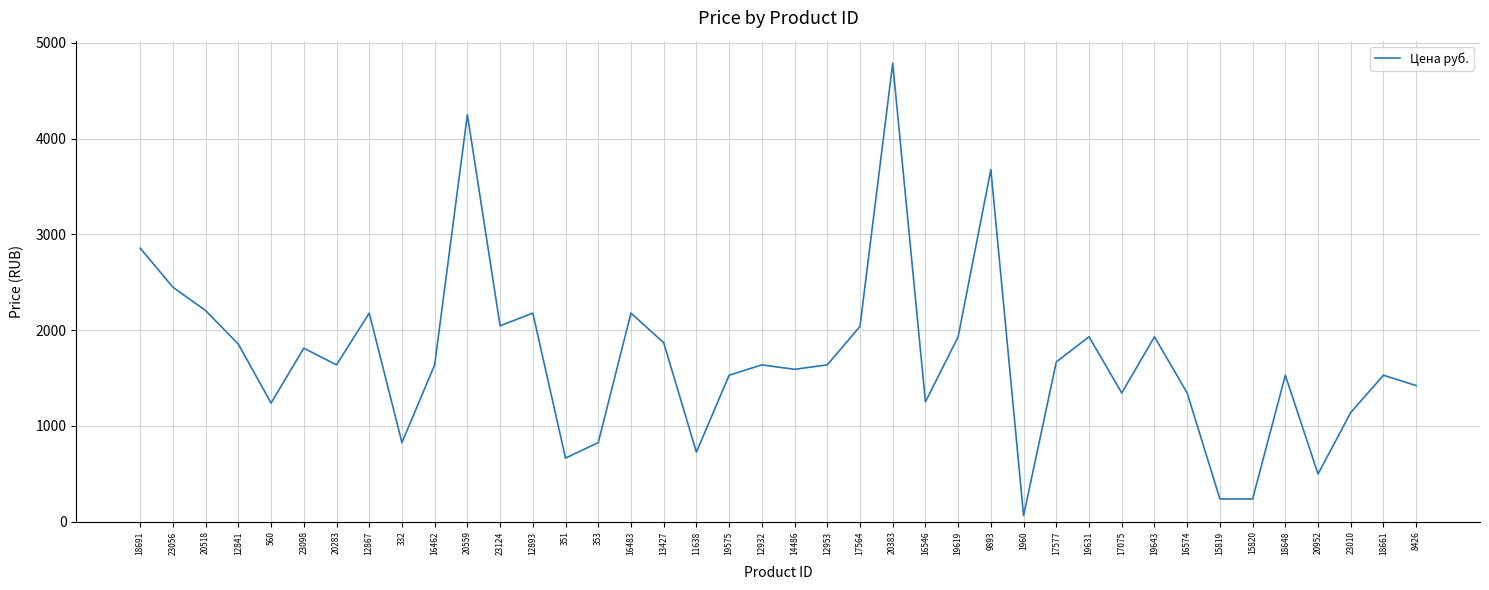

Read the value at 12932.

1637.7